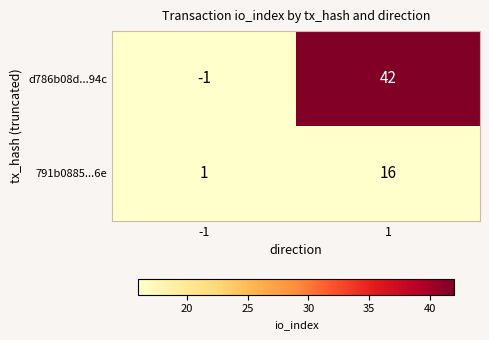

How many positive values does the d786b08d...94c series have?

1